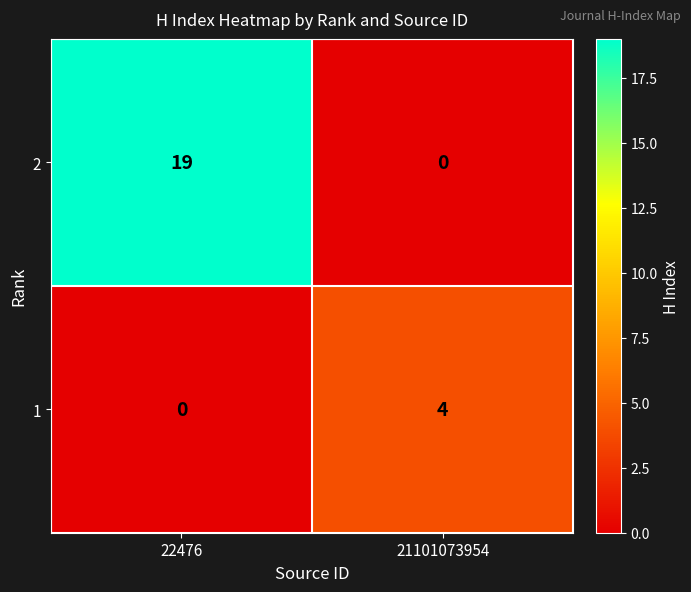

Reading left to right, list all the values displayed in this chart.

2: 22476=19	21101073954=0
1: 22476=0	21101073954=4